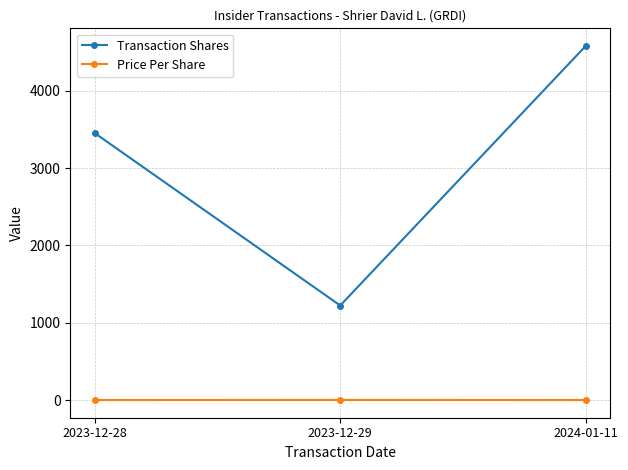

At which label does Transaction Shares reach its peak?

2024-01-11